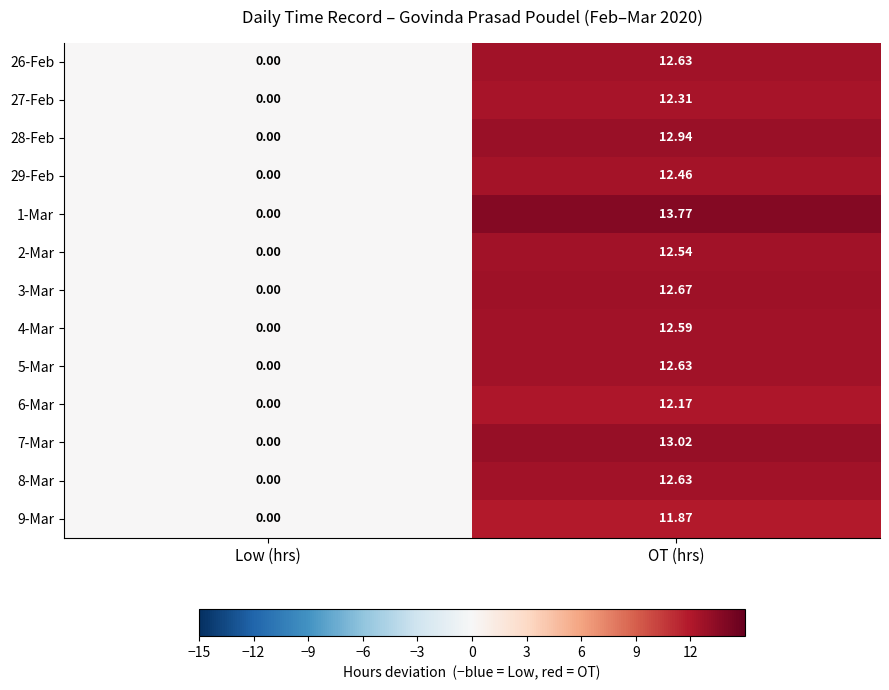

How many values in the 28-Feb series exceed 12?

1